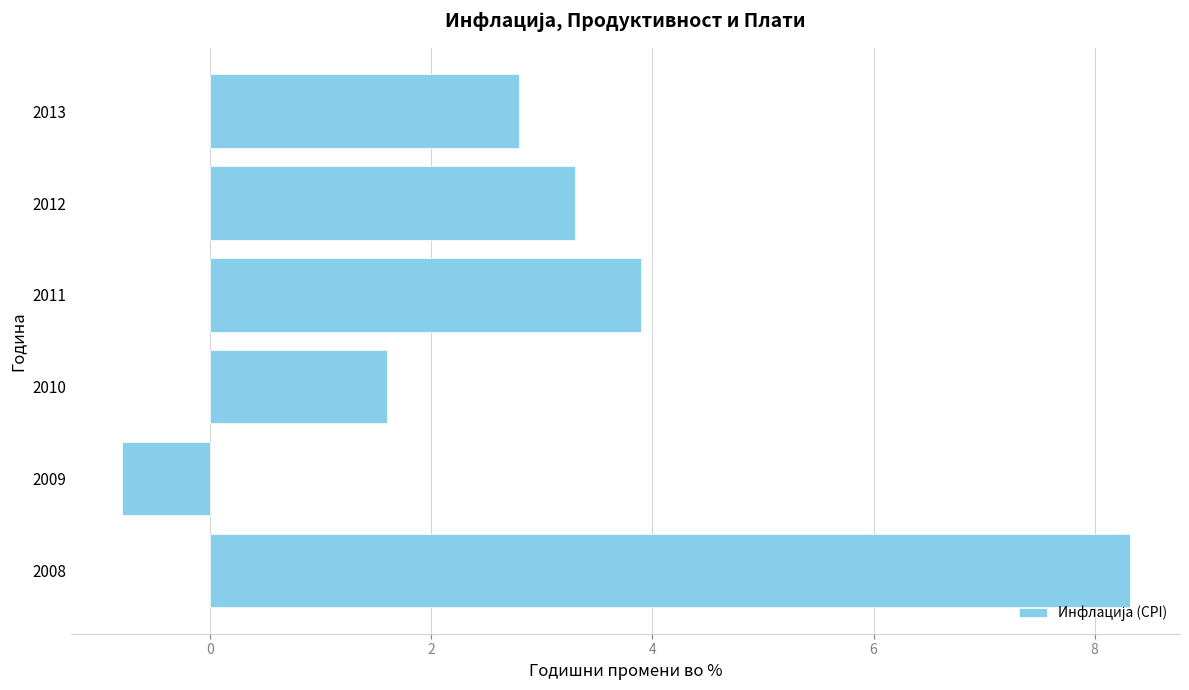

Does the chart contain stacked bars?

No